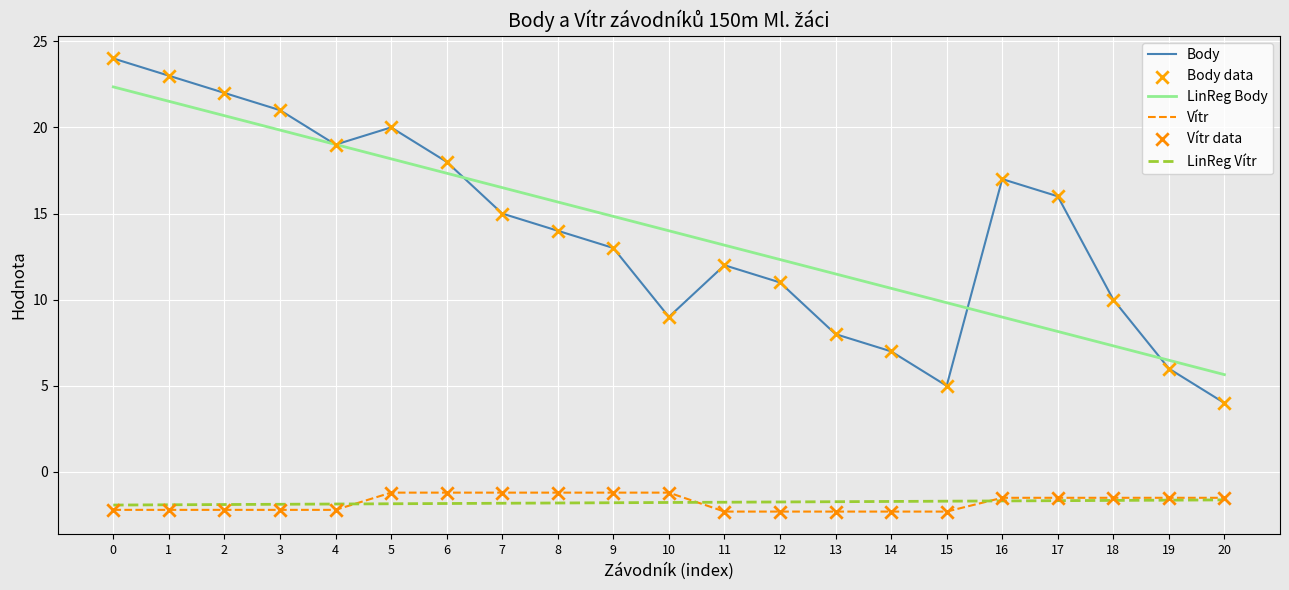

What is the spread (max minus min) of values at 2?

24.2